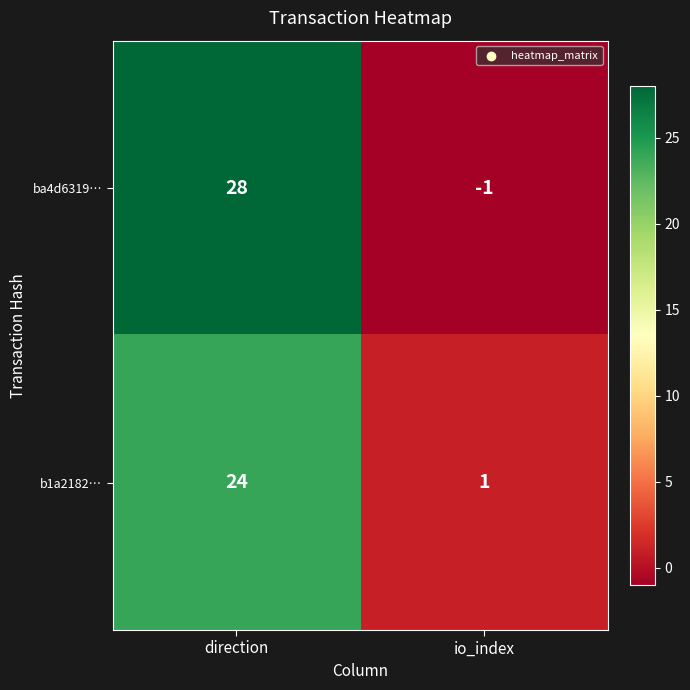

Is it true that b1a2182… equals 24 at direction?

True